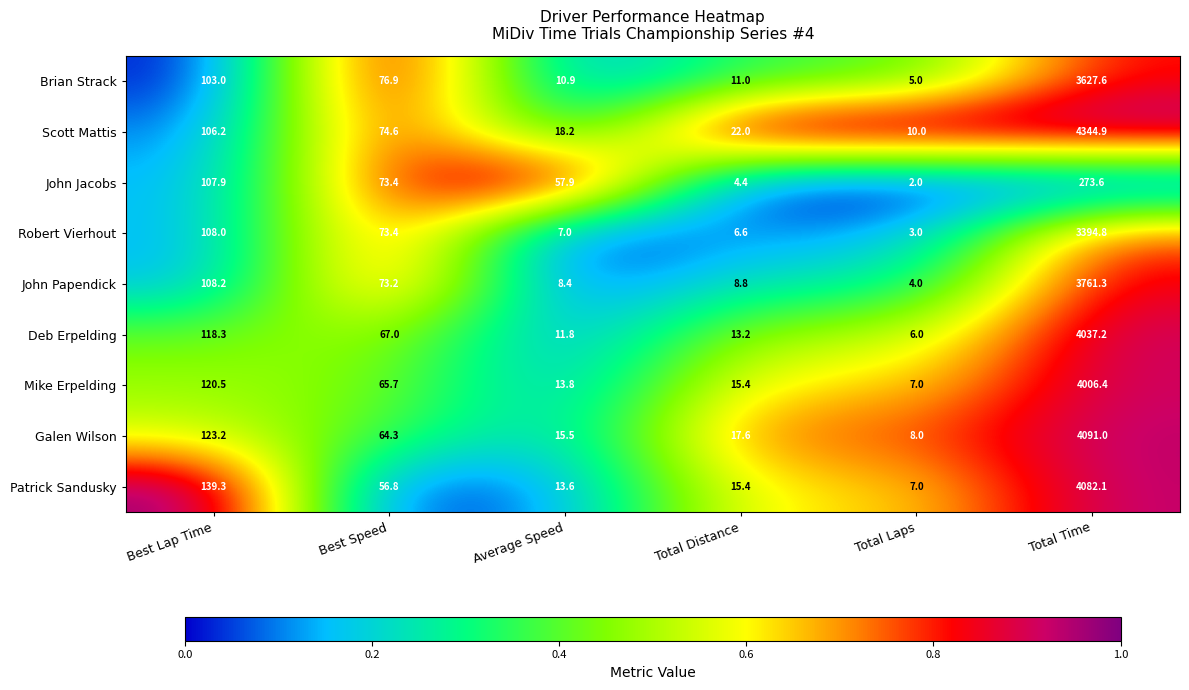

At which label does Patrick Sandusky first exceed 56?

Best Lap Time